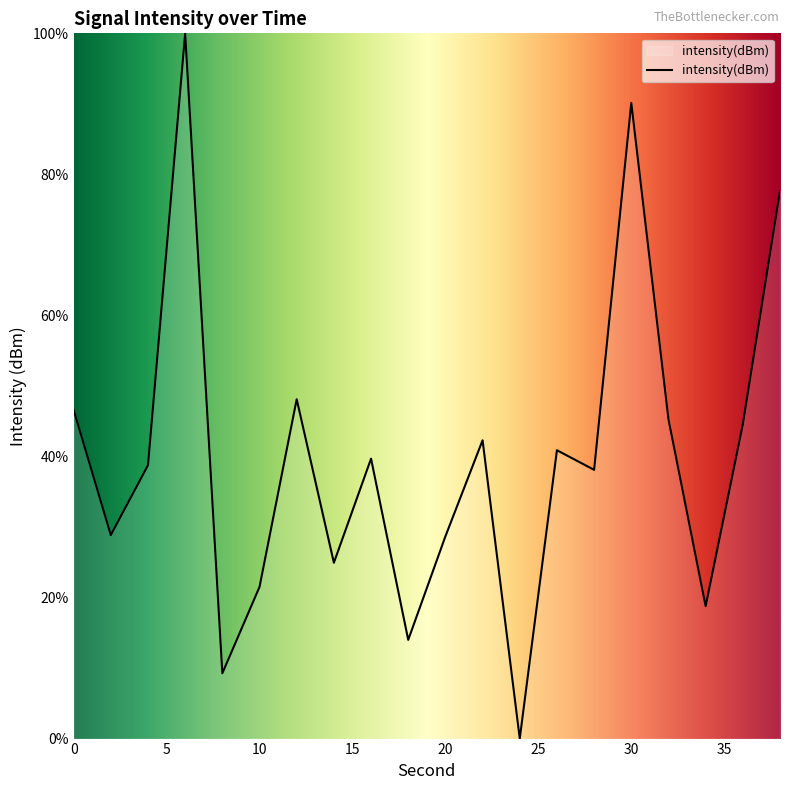

List the labels in order of value, smallest first.

24, 8, 18, 34, 10, 14, 20, 2, 28, 4, 16, 26, 22, 36, 32, 0, 12, 38, 30, 6